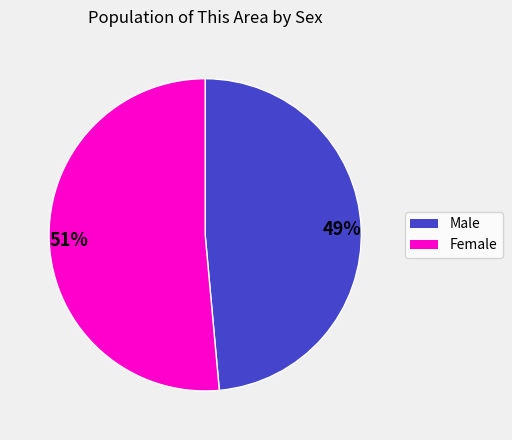

To the nearest percent, what is the average slice percentage?

50%